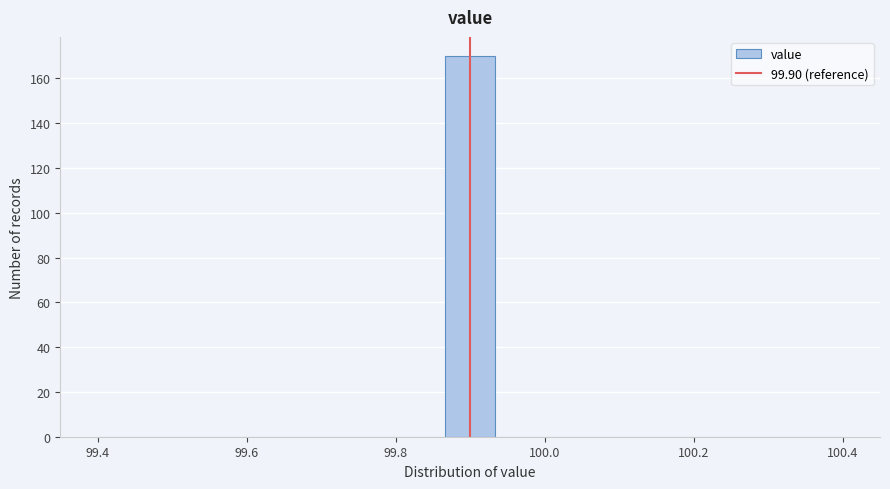

Around what value on the x-axis is the tallest bar? Give the approximate position of its centre, as read against the axis.

99.90